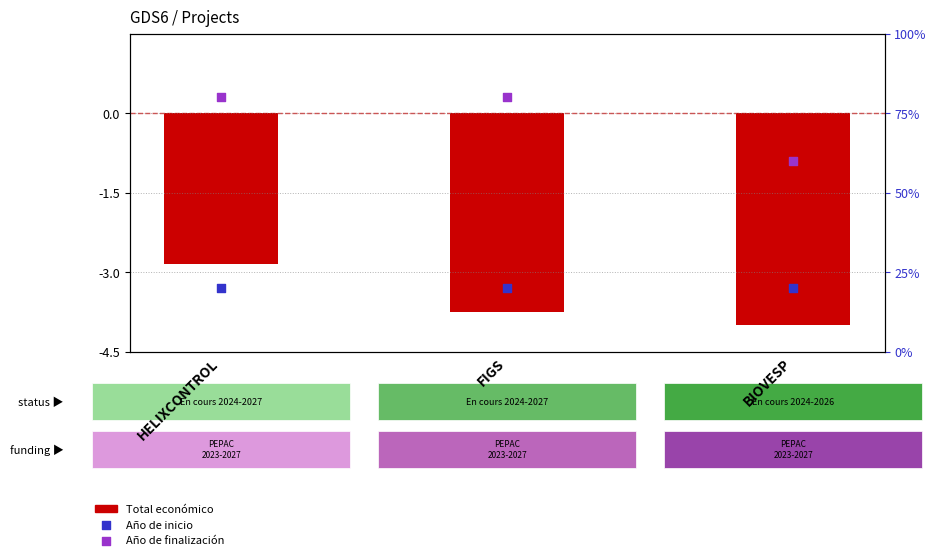

Which series has the largest total across all categories?

Año de finalización